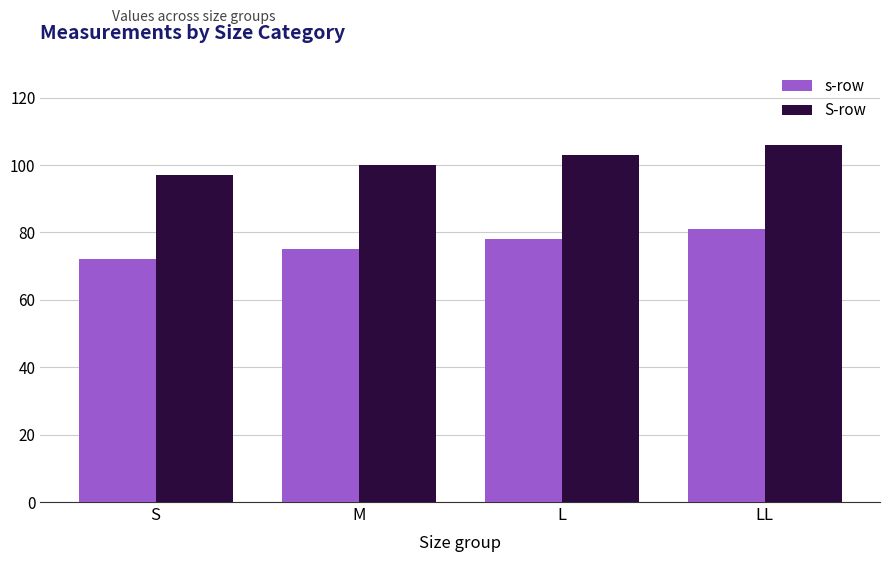

What are all the series names shown in the legend?

s-row, S-row